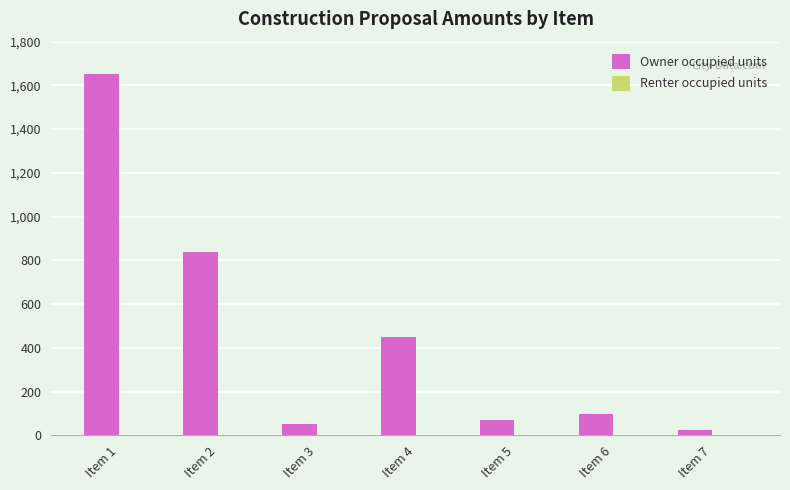

Does the chart contain any negative values?

No